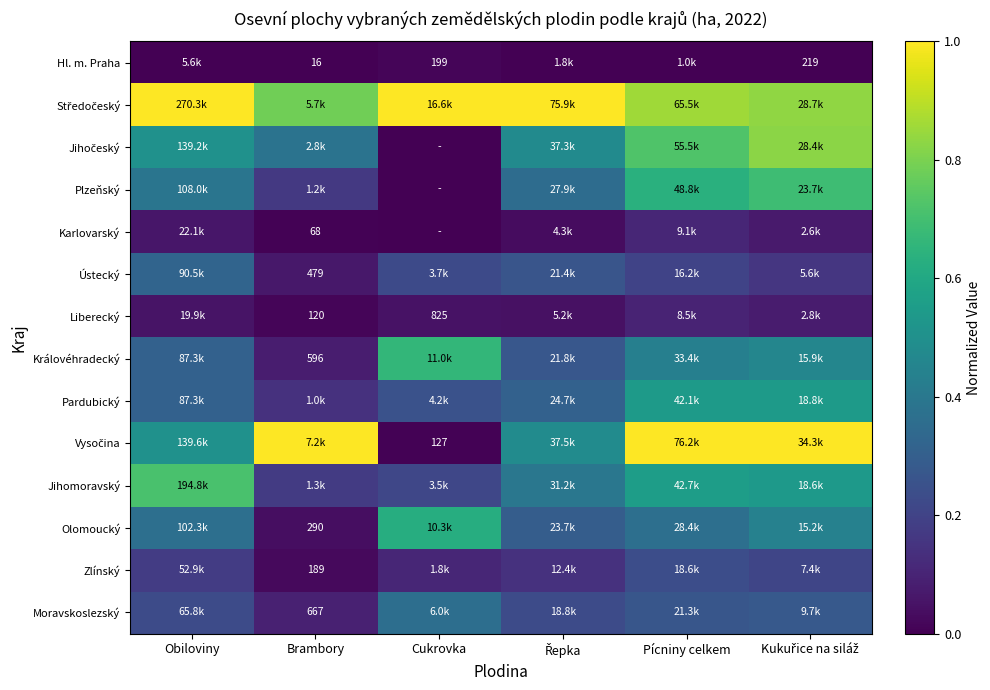

List the series in order of their peak value, lowest first.

Hl. m. Praha, Liberecký, Karlovarský, Zlínský, Ústecký, Moravskoslezský, Pardubický, Olomoucký, Královéhradecký, Plzeňský, Jihomoravský, Jihočeský, Středočeský, Vysočina